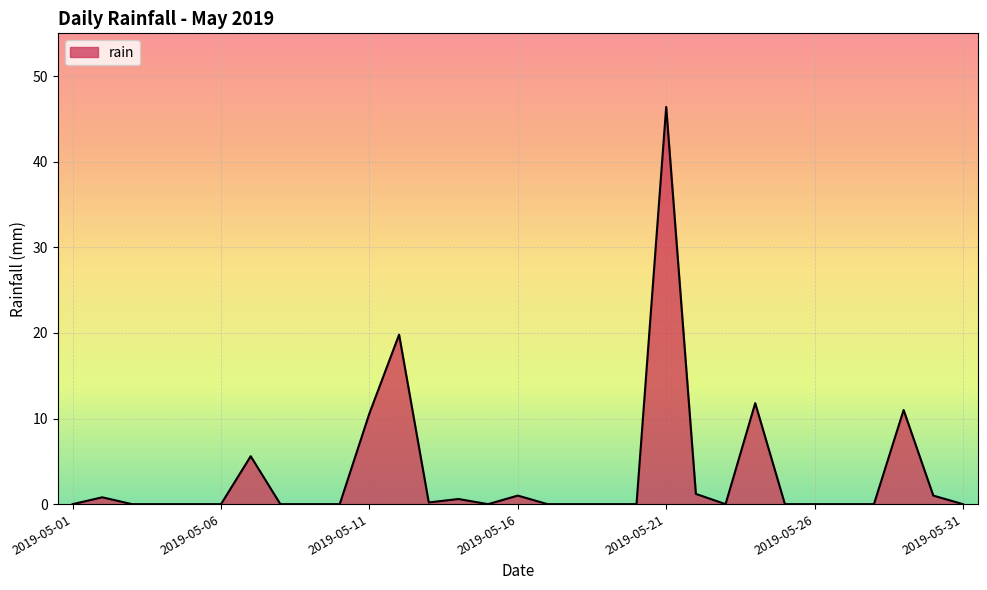

What is the greatest value displayed?

46.4